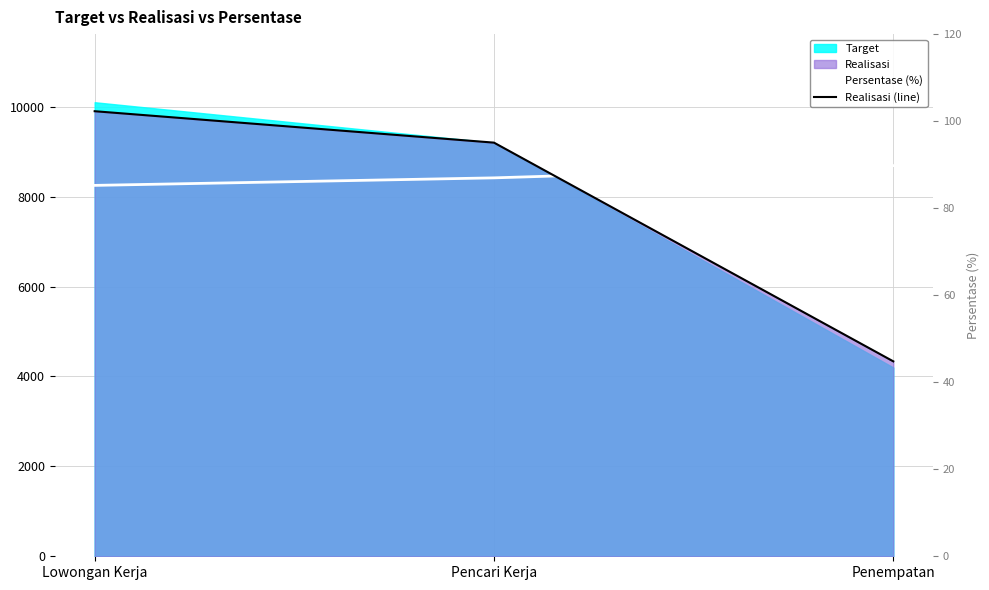

Reading right to left, what are all the values shown in this chart?

Persentase (%): 8689.4	8417.5	8250.0
Realisasi (line): 4336.0	9201.0	9900.0
Persentase (%) axis: 103.2	100.0	98.0